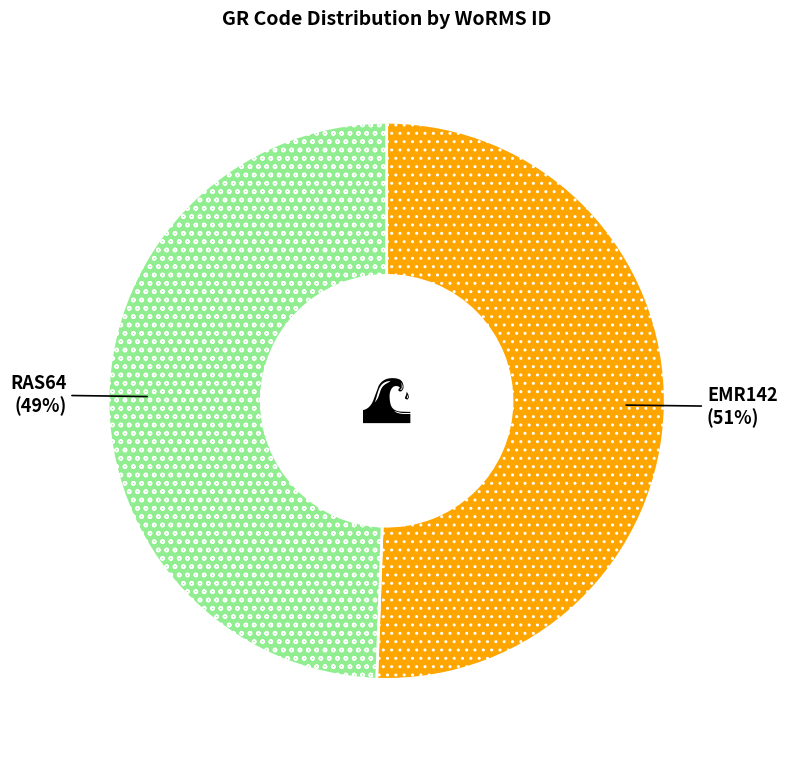

What is the ratio of the value at EMR142 to the value at RAS64?

1.0